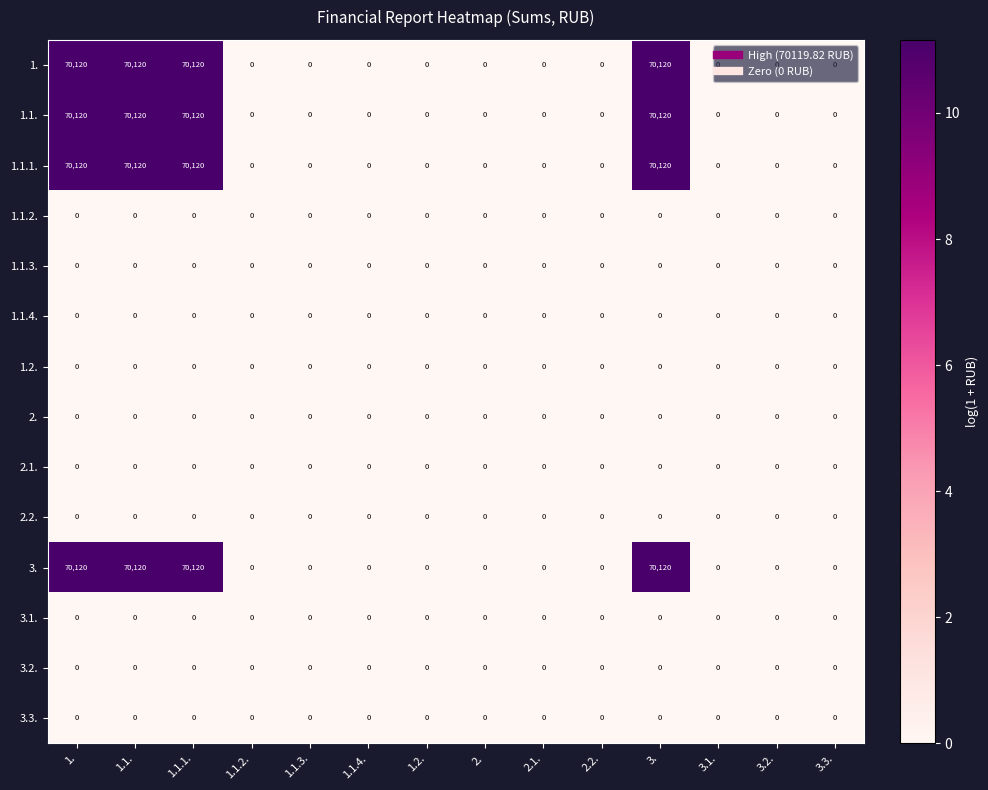

At how many categories does at least one series exceed 23615?

4